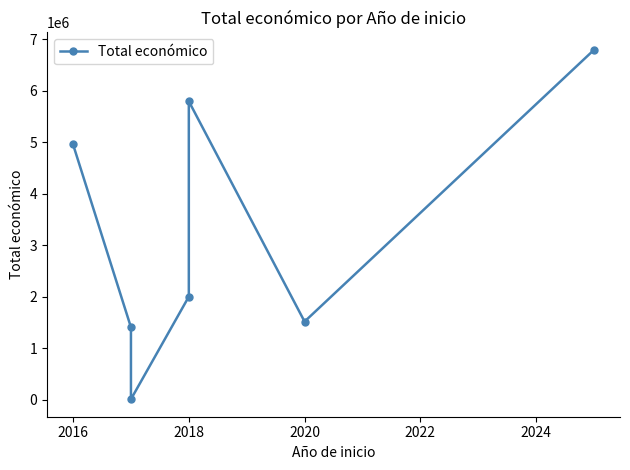

How many categories are shown in the chart?

7